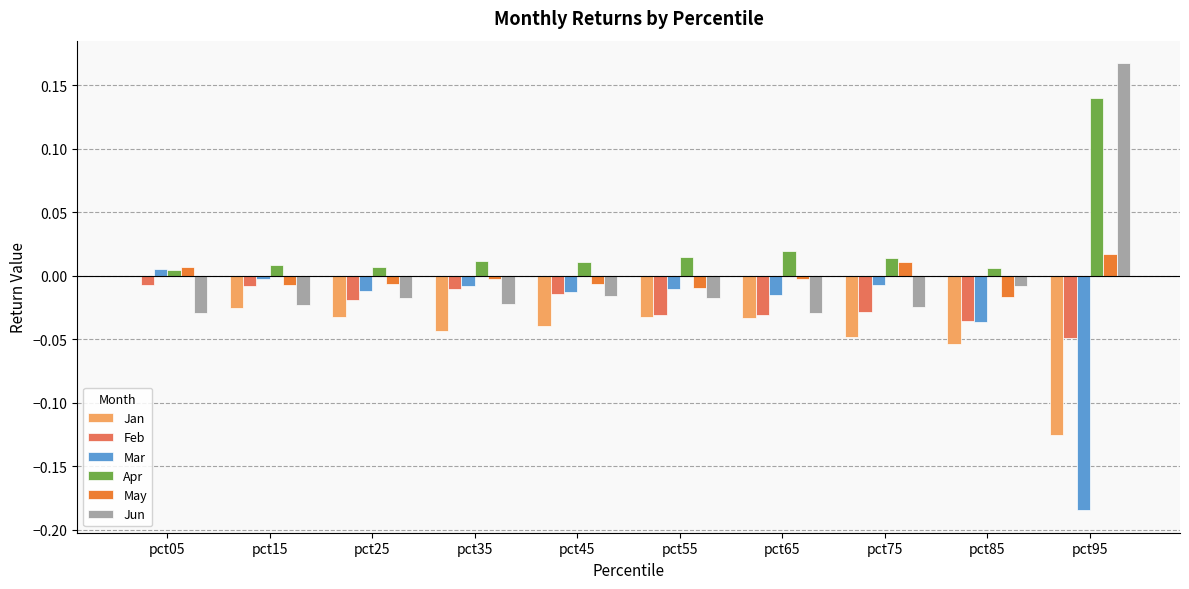

Which category has the highest value across all series?

pct95